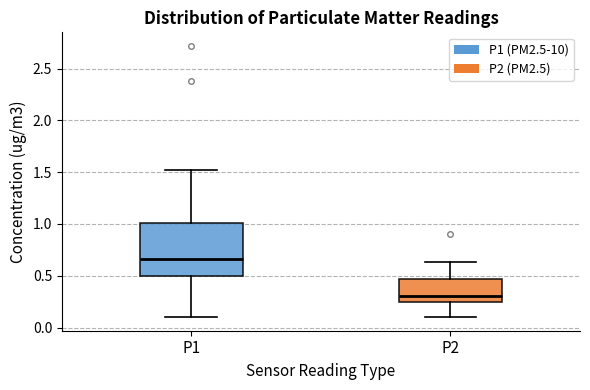

Reading left to right, transcribe this box plot: for each box, give where its median line is, the range the box spans, and where its two whiskers end, as read against the y-axis. The values are not printed on the chart, so give them approximately, as read against the axis.

P1: median 0.65, box 0.50 to 1.00, whiskers 0.10 to 1.50
P2: median 0.30, box 0.25 to 0.45, whiskers 0.10 to 0.65